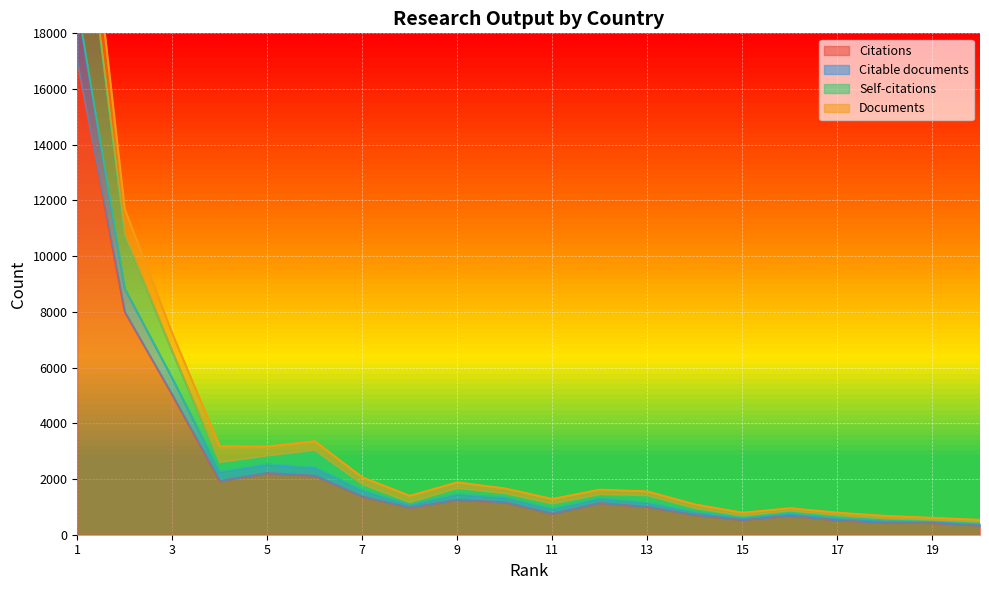

What are all the series names shown in the legend?

Citations, Citable documents, Self-citations, Documents